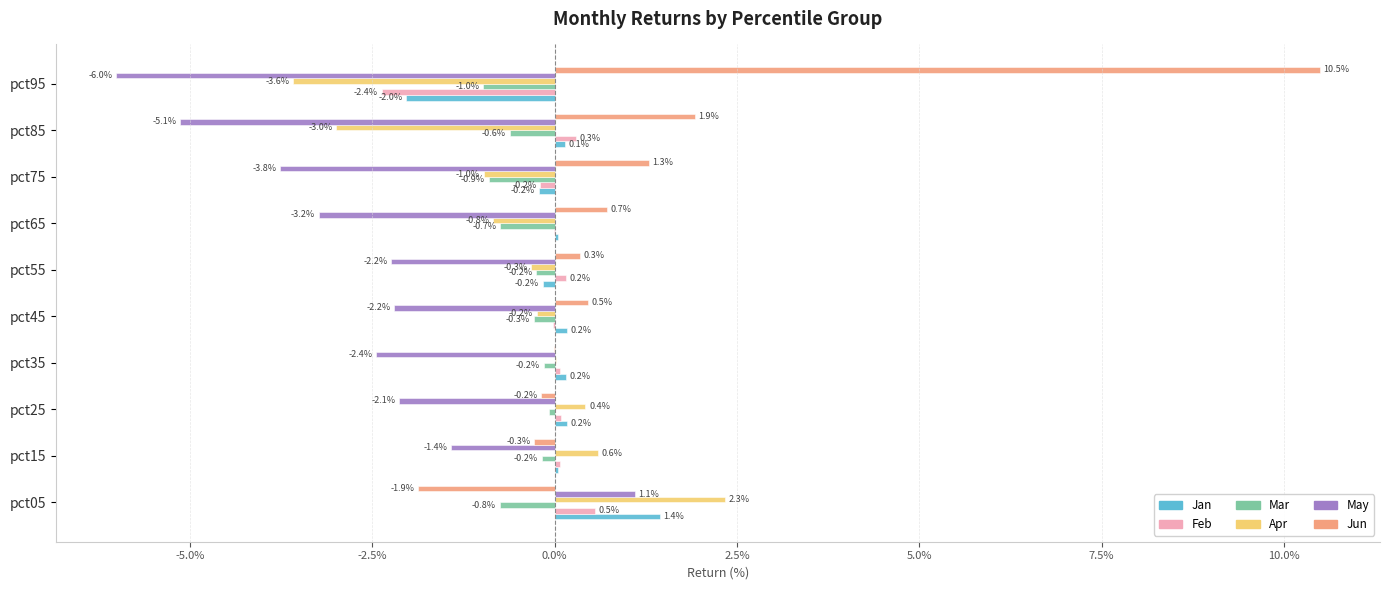

Rank the series by their maximum value, from lowest to highest.

Mar, Feb, May, Jan, Apr, Jun